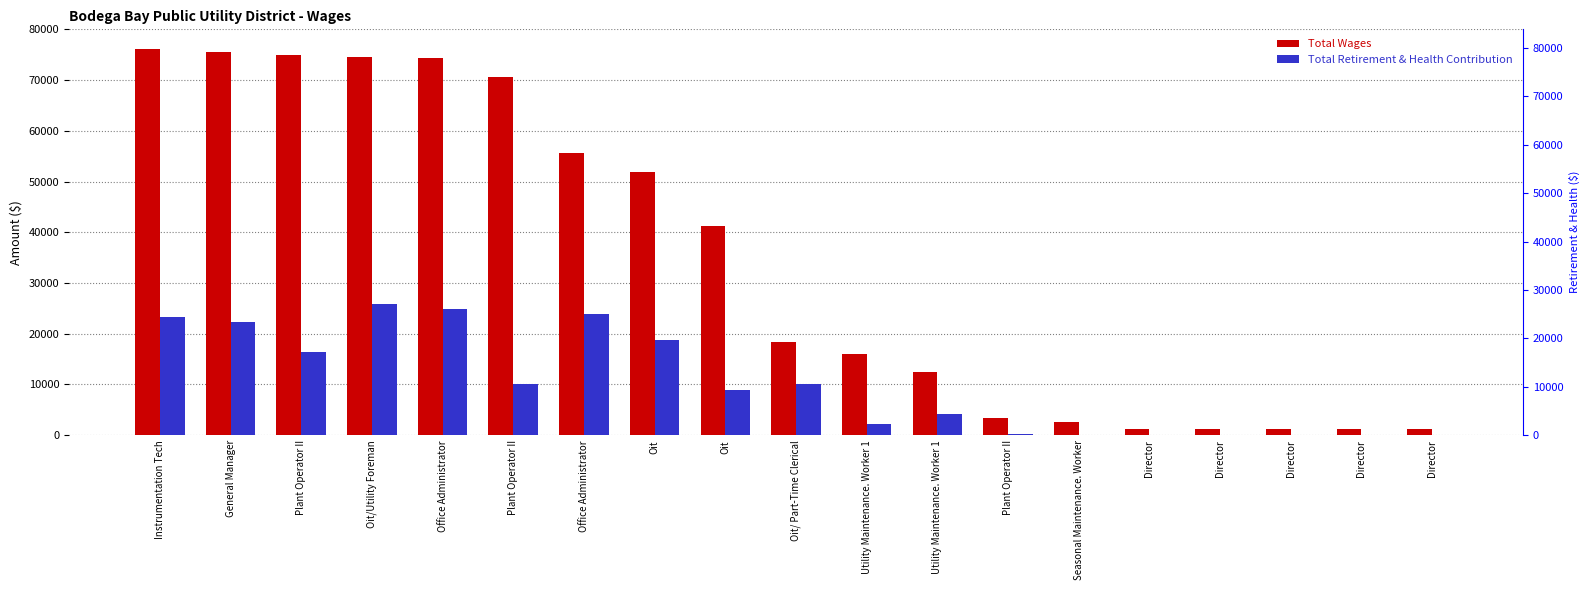

How many values in the Total Wages series are below 18393?

9